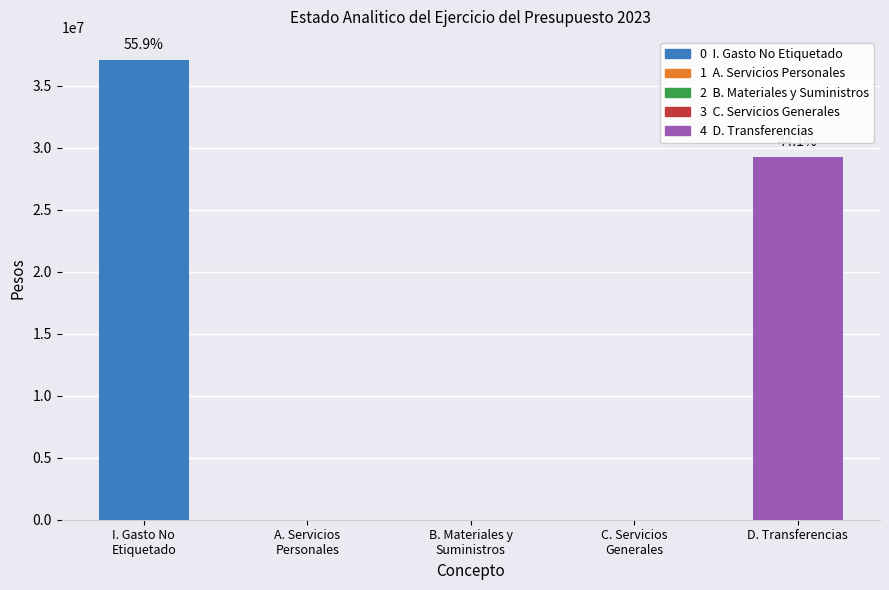

The chart shows a value of 29249621 at D. Transferencias. True or false?

True